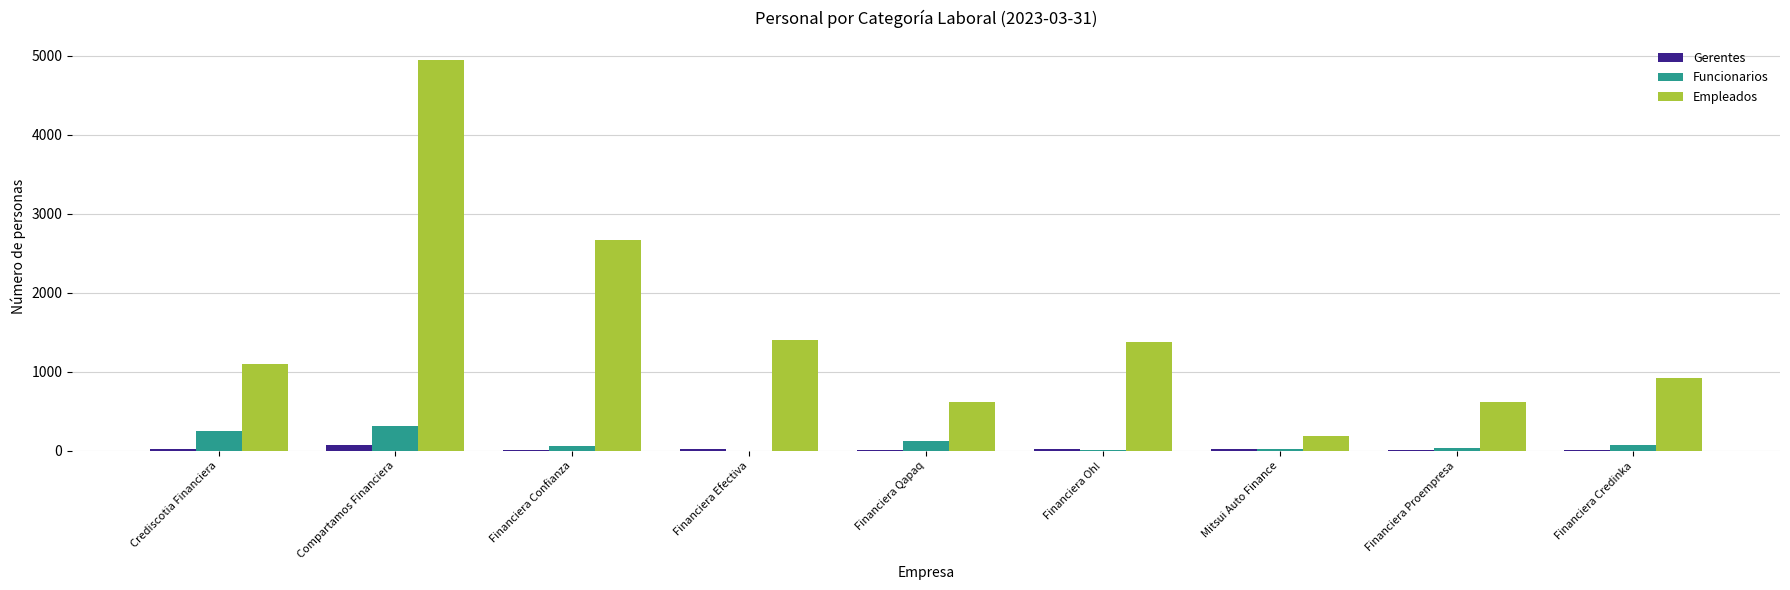

Where is Empleados nearest to the value 2565?

Financiera Confianza